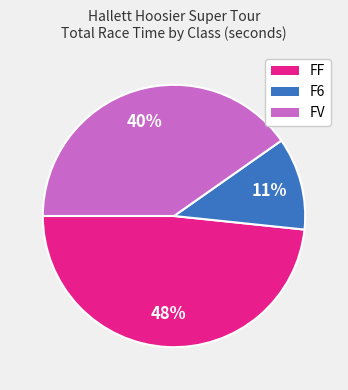

To the nearest percent, what is the difference between the largest and smallest slice percentages?

37%